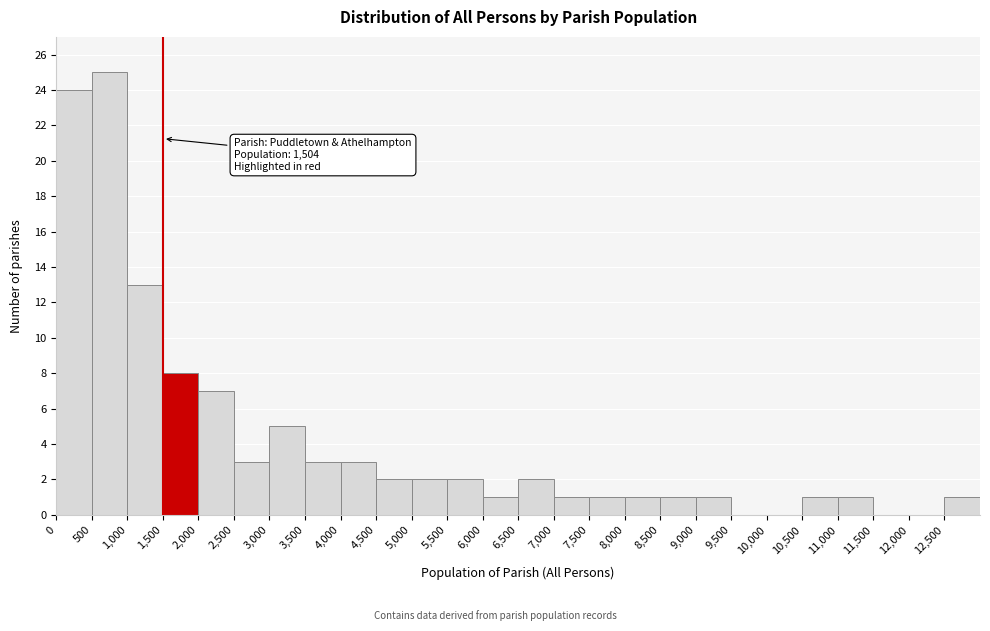

Which range on the x-axis has the tallest bar?

500 to 1000